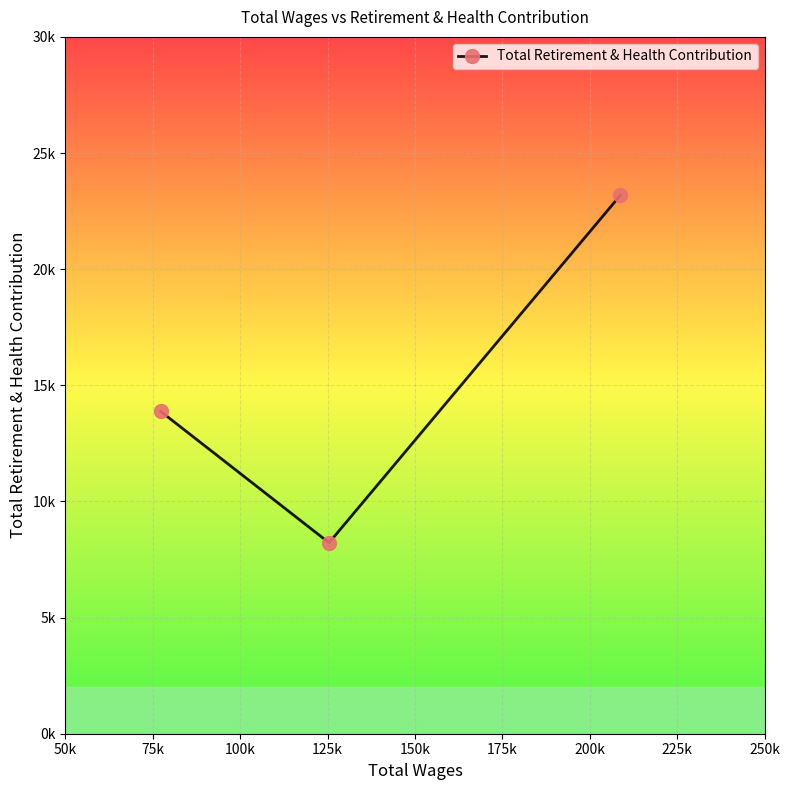

What is the greatest value displayed?

23184